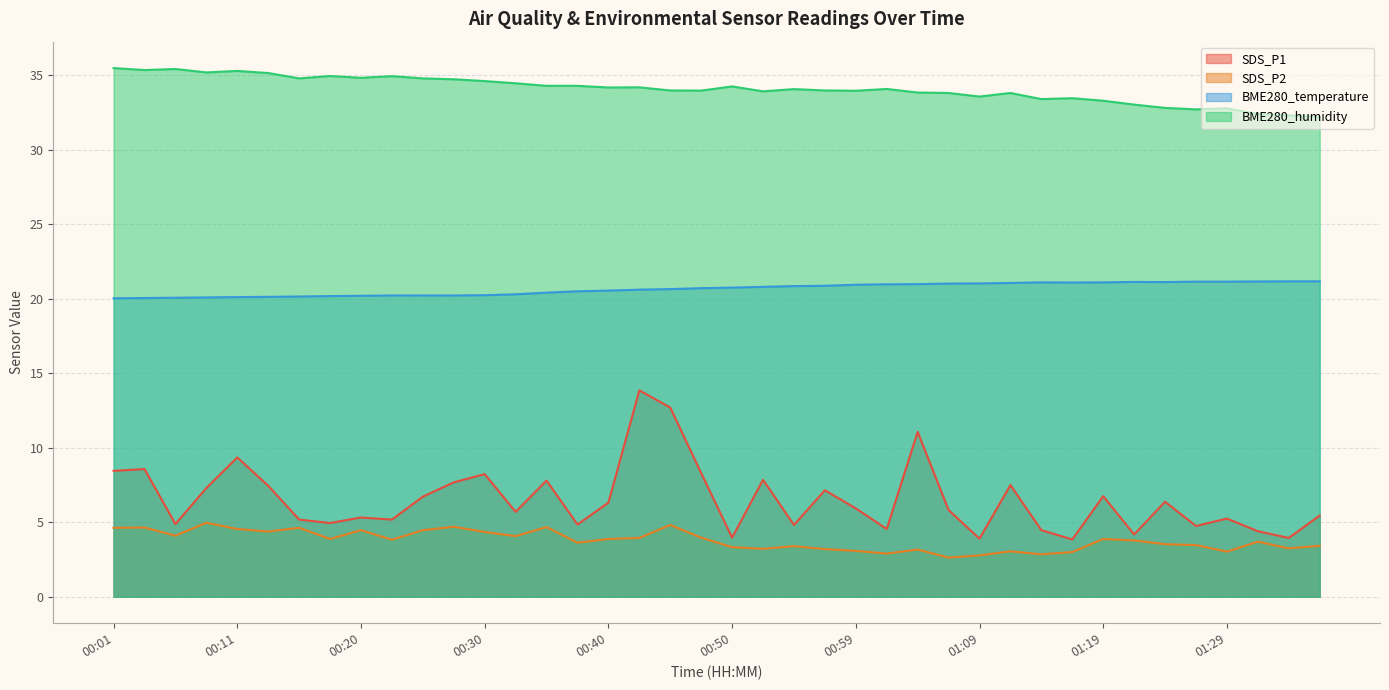

At 00:50, list the series in order from largest to smallest.

BME280_humidity, BME280_temperature, SDS_P1, SDS_P2